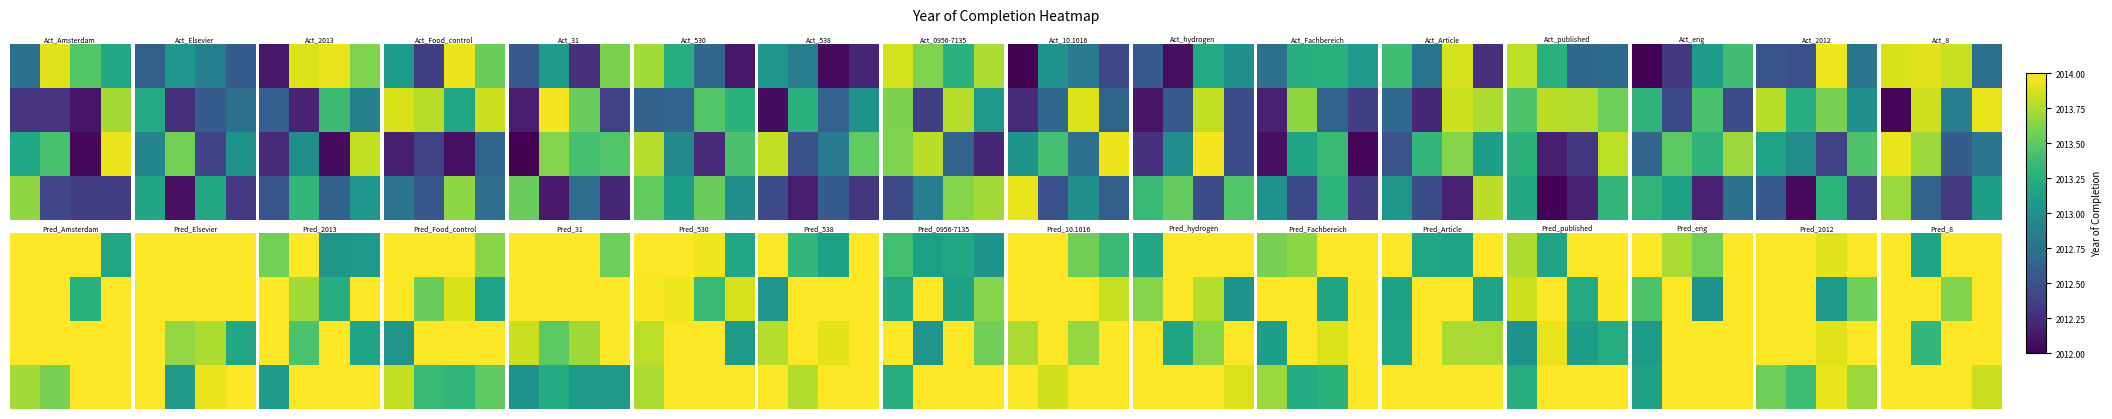

How many data points does each series have?

4